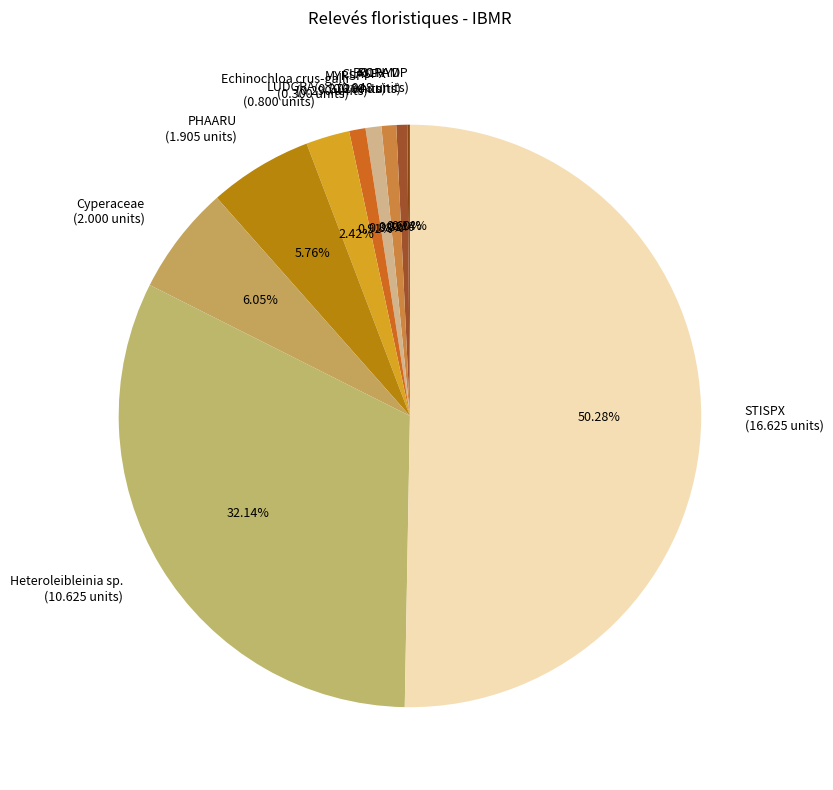

Is it true that Echinochloa crus-galli is 11% of the pie?

False